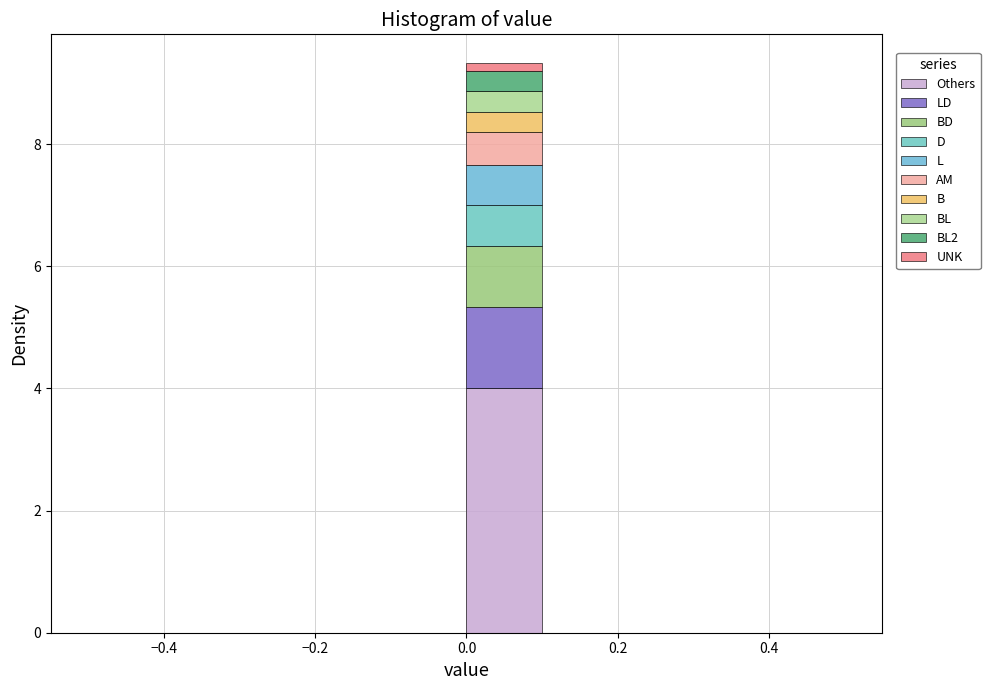

What is the total height of the stacked bar covering 0.0 to 0.1 on the x-axis? The values are not printed on the chart, so give them approximately, as read against the axis.

9.4